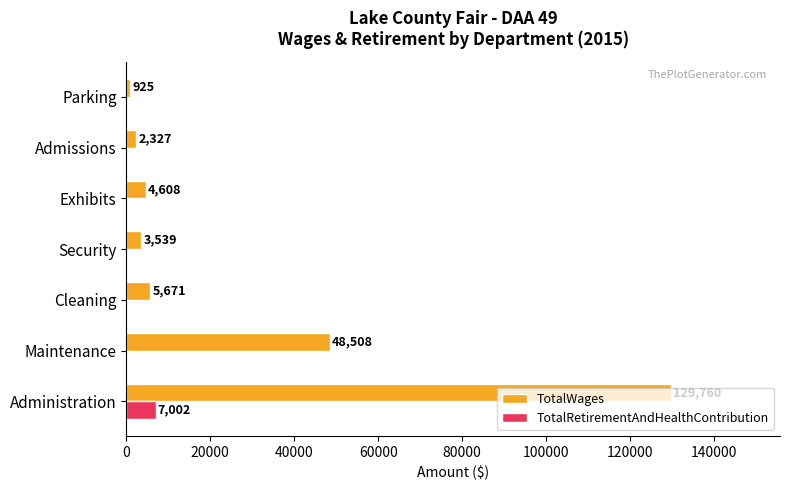

The value of TotalWages at Administration is 129760. True or false?

True